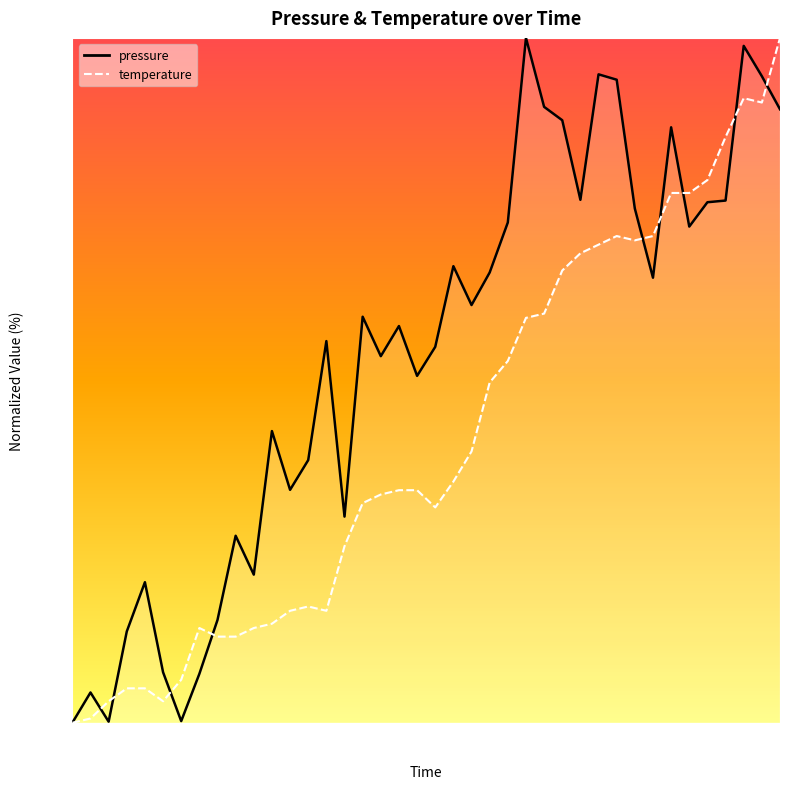

How many series are shown in this chart?

2